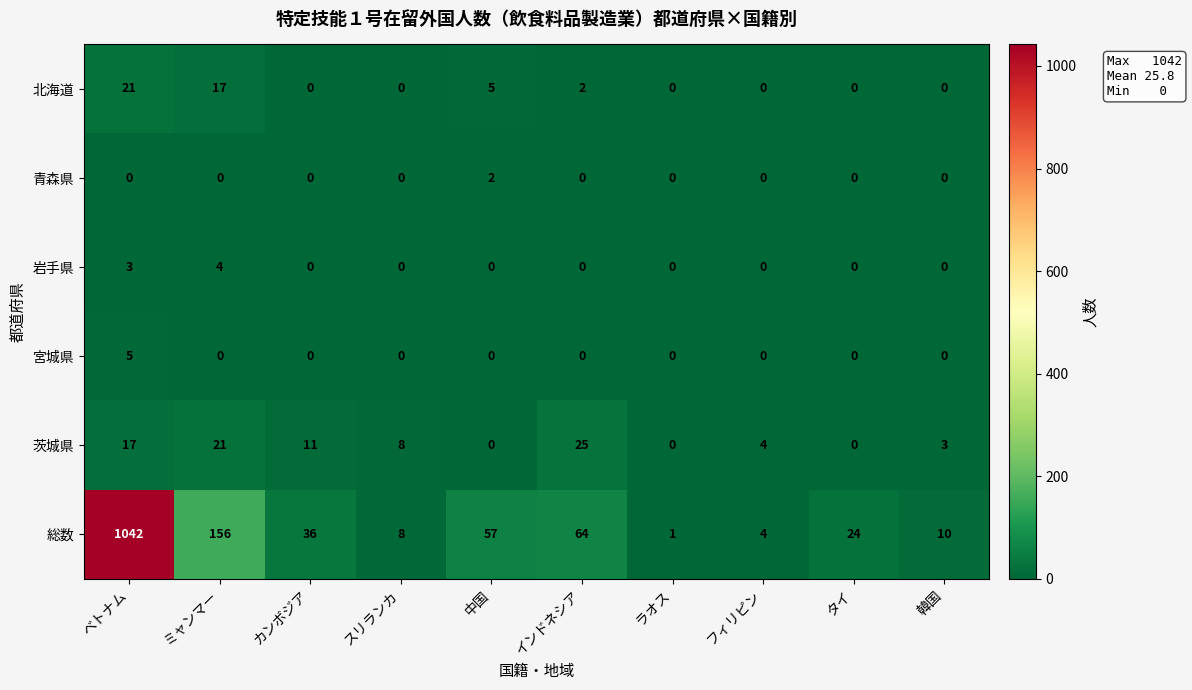

Which series changed the most between ベトナム and ラオス?

総数